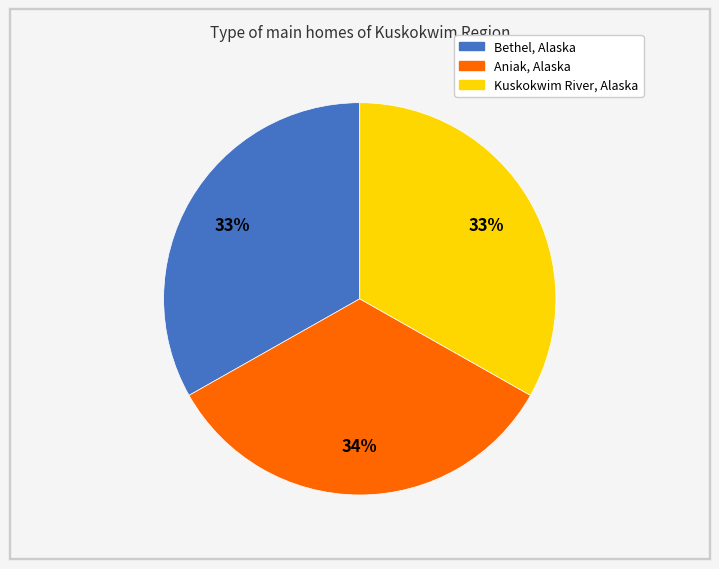

To the nearest percent, what is the combined percentage of Kuskokwim River, Alaska and Bethel, Alaska?

66%